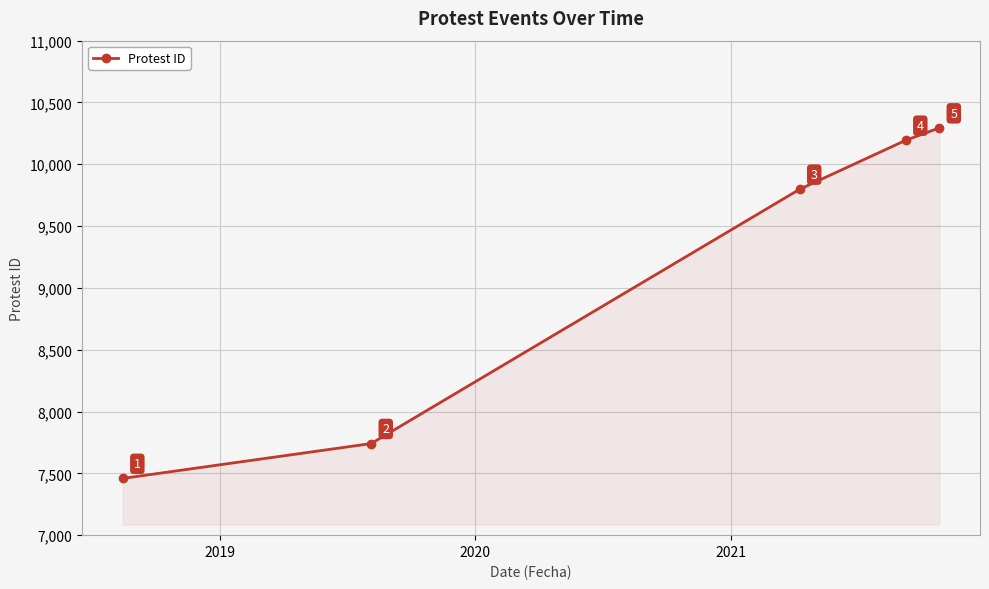

What is the value of the 5th point from the left?

10294